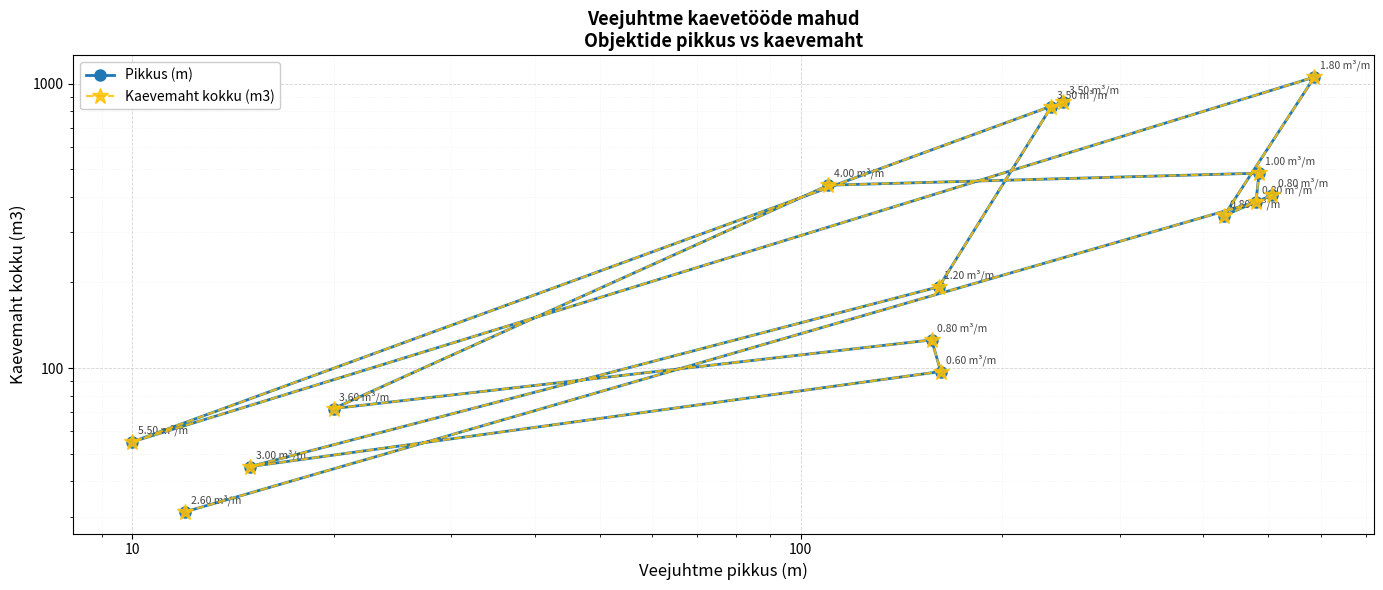

What are all the series names shown in the legend?

Pikkus (m), Kaevemaht kokku (m3)